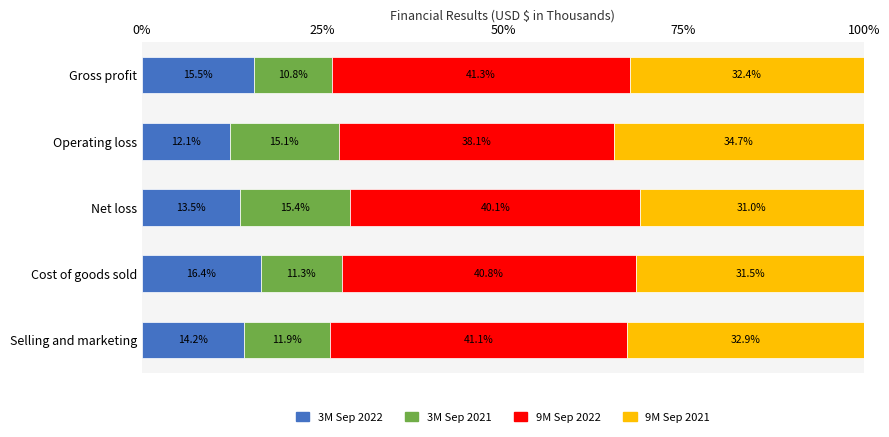

What are all the series names shown in the legend?

3M Sep 2022, 3M Sep 2021, 9M Sep 2022, 9M Sep 2021